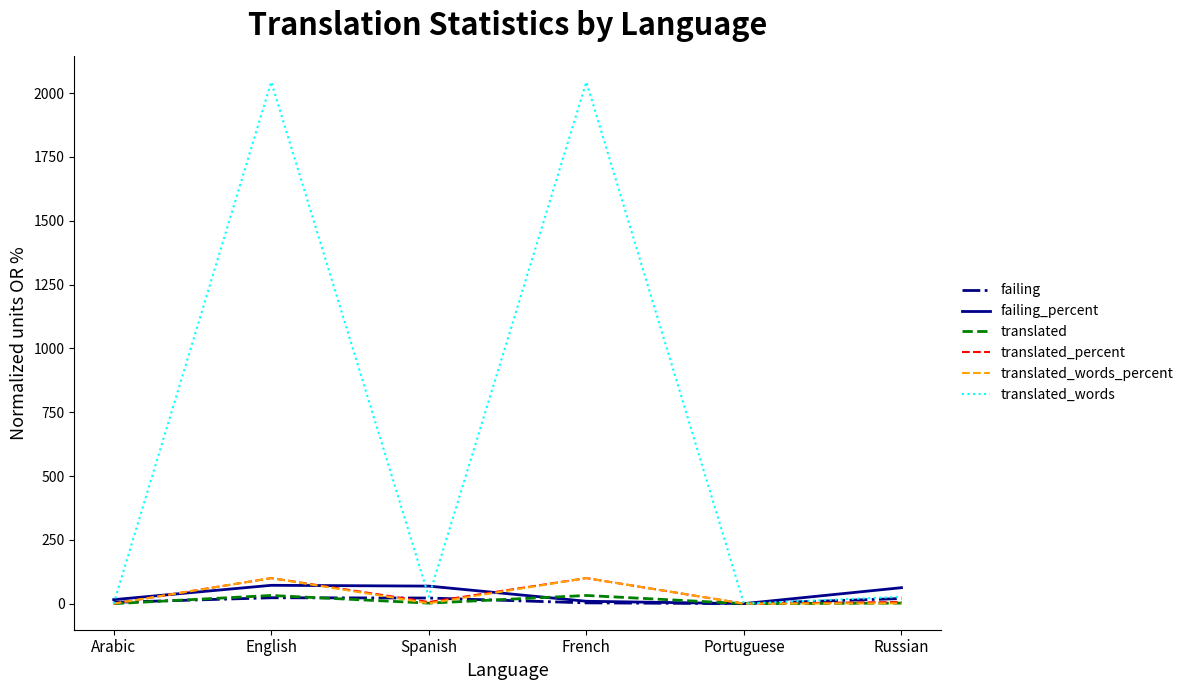

What is the sum of all failing_percent values?

227.9